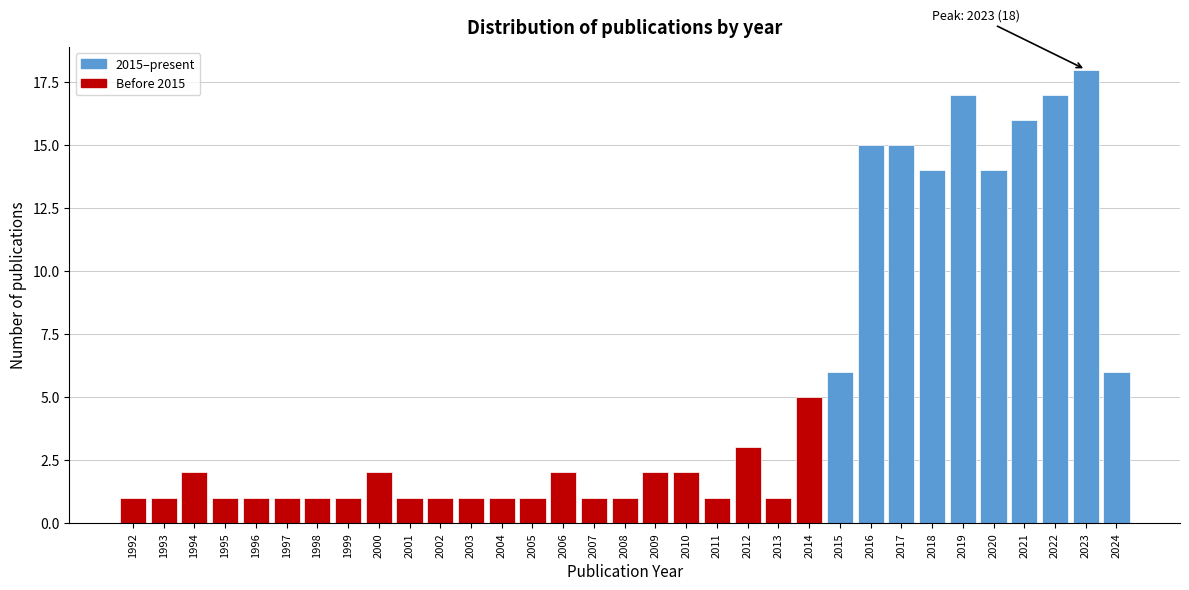

What is the maximum value shown in the chart?

18